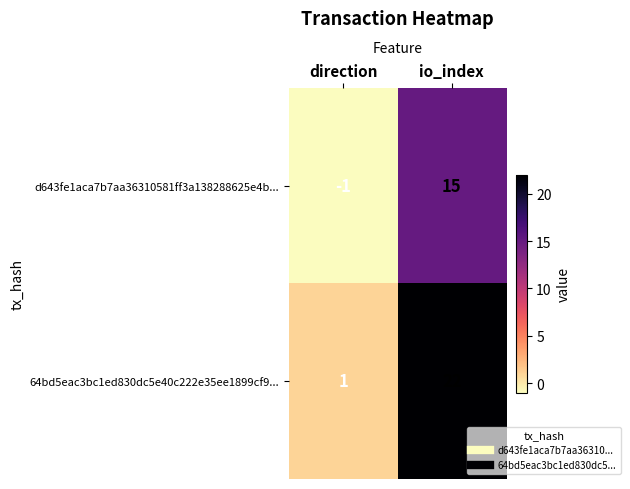

Read the 64bd5eac3bc1ed830dc5e40c222e35ee1899cf9... value at io_index.

22